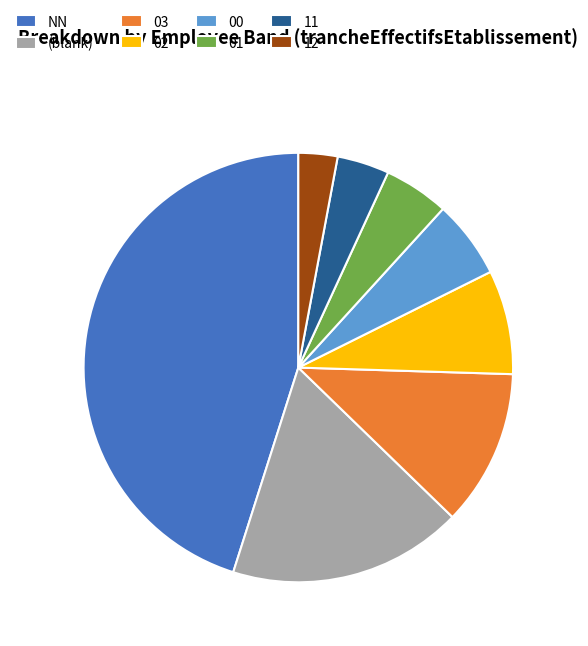

The (blank) slice represents 18% of the pie. True or false?

True